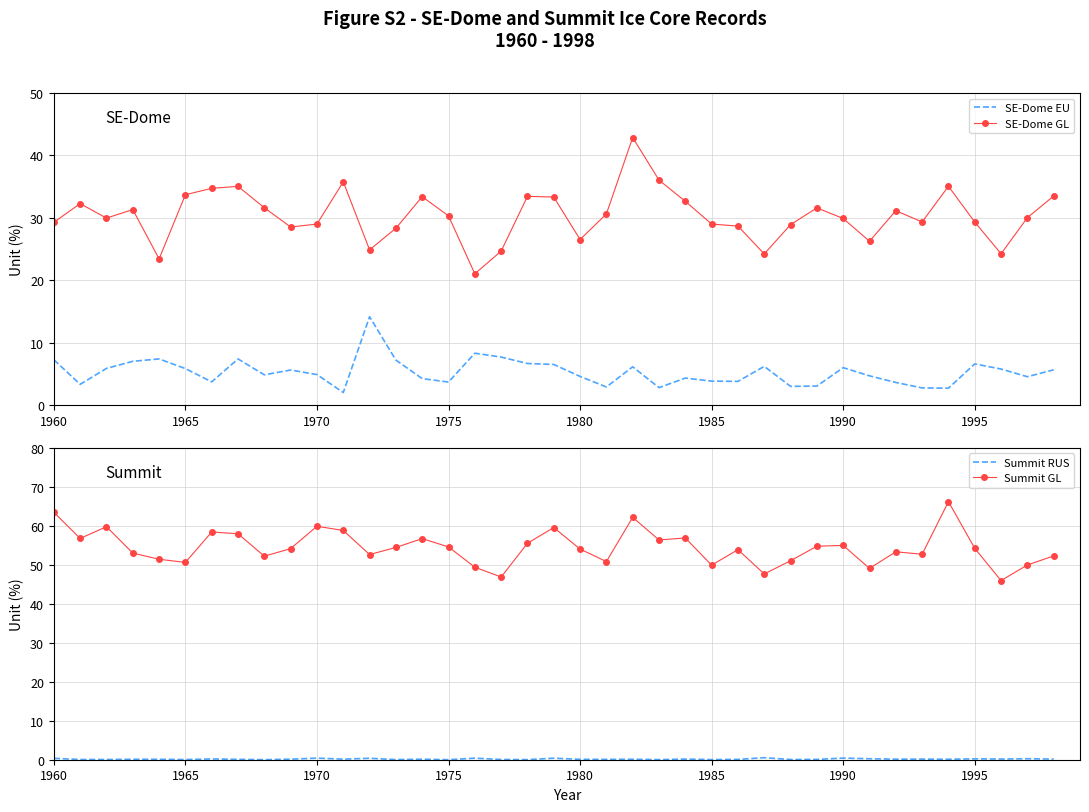

What is the highest value of the SE-Dome GL series?

42.9